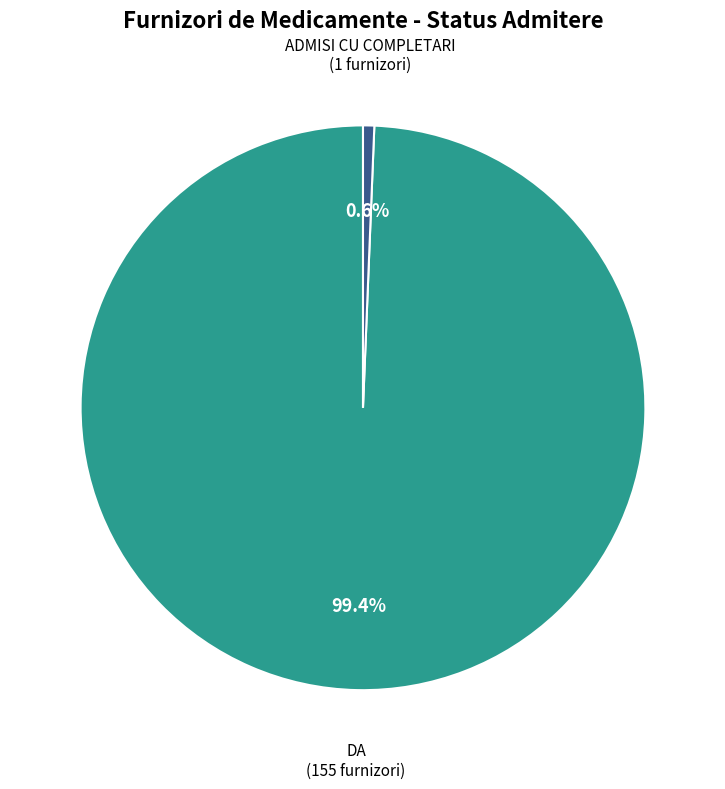

Which has a higher value, DA or ADMISI CU COMPLETARI?

DA